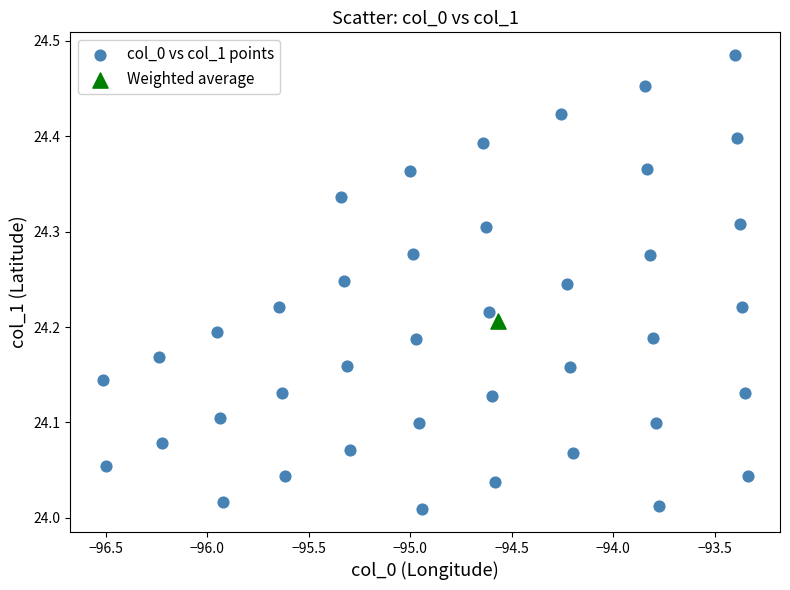

What are all the series names shown in the legend?

col_0 vs col_1 points, Weighted average